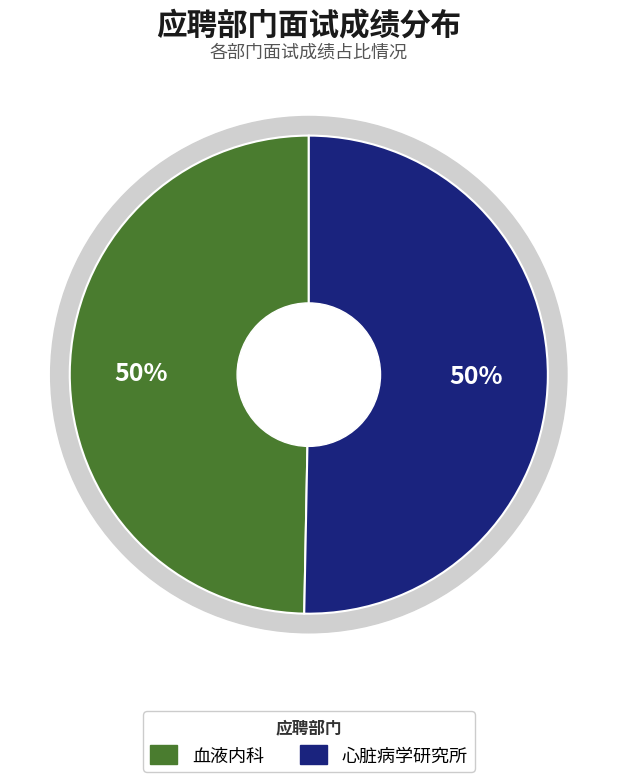

To the nearest percent, what is the difference between the 血液内科 and 心脏病学研究所 slice percentages?

1%